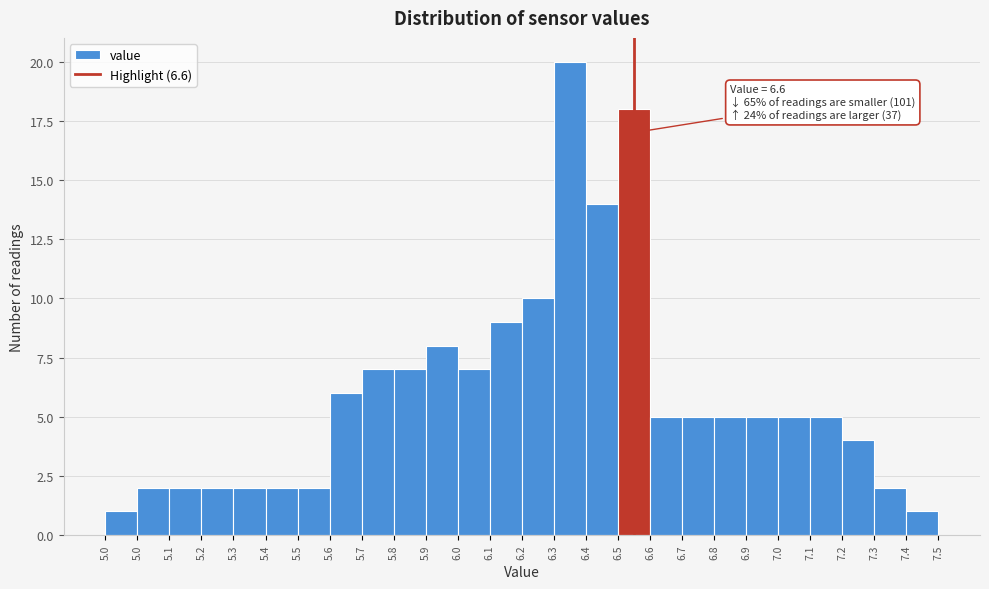

How many bars are there in total?

26